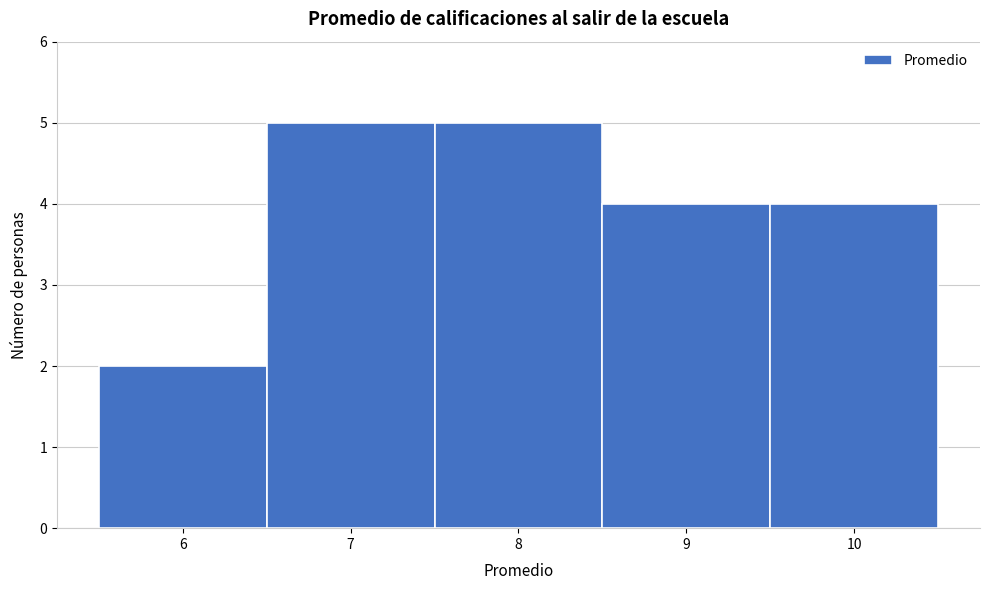

Reading left to right, transcribe this chart: for each bar, give the range it covers on the x-axis and its height. The values are not printed on the chart, so give them approximately, as read against the axis.

5.5 to 6.5: 2
6.5 to 7.5: 5
7.5 to 8.5: 5
8.5 to 9.5: 4
9.5 to 10.5: 4